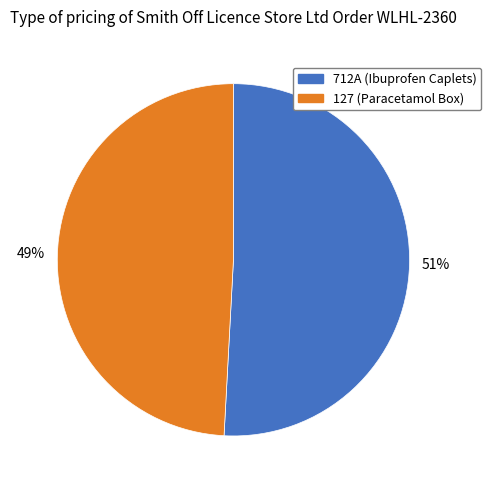

Is it true that 712A is 61% of the pie?

False